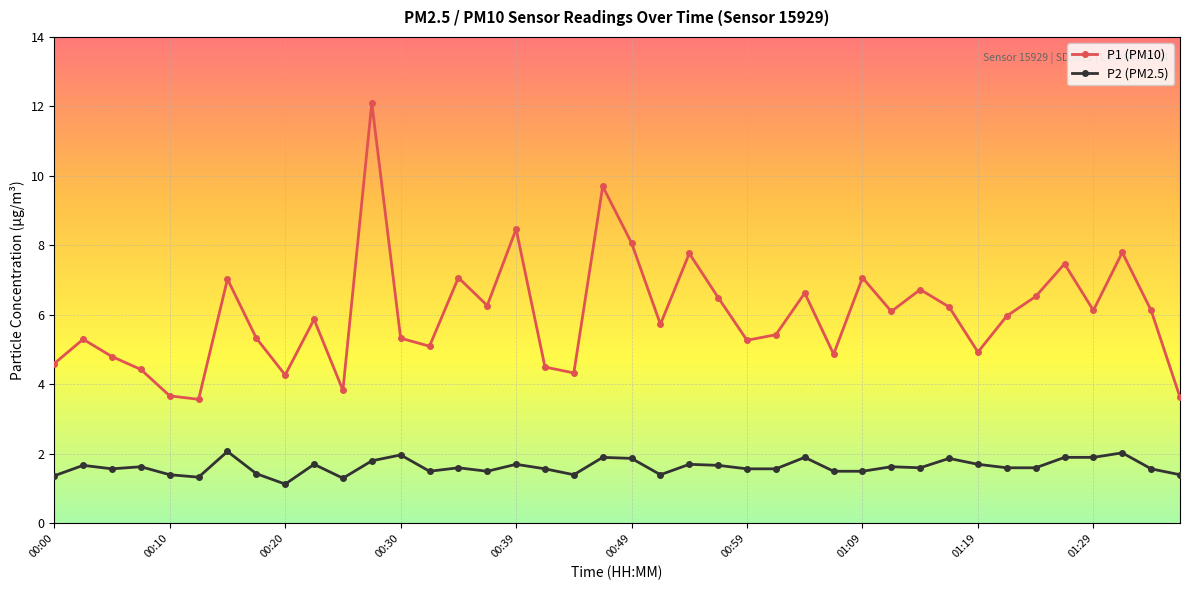

Rank the series by their maximum value, from lowest to highest.

P2 (PM2.5), P1 (PM10)